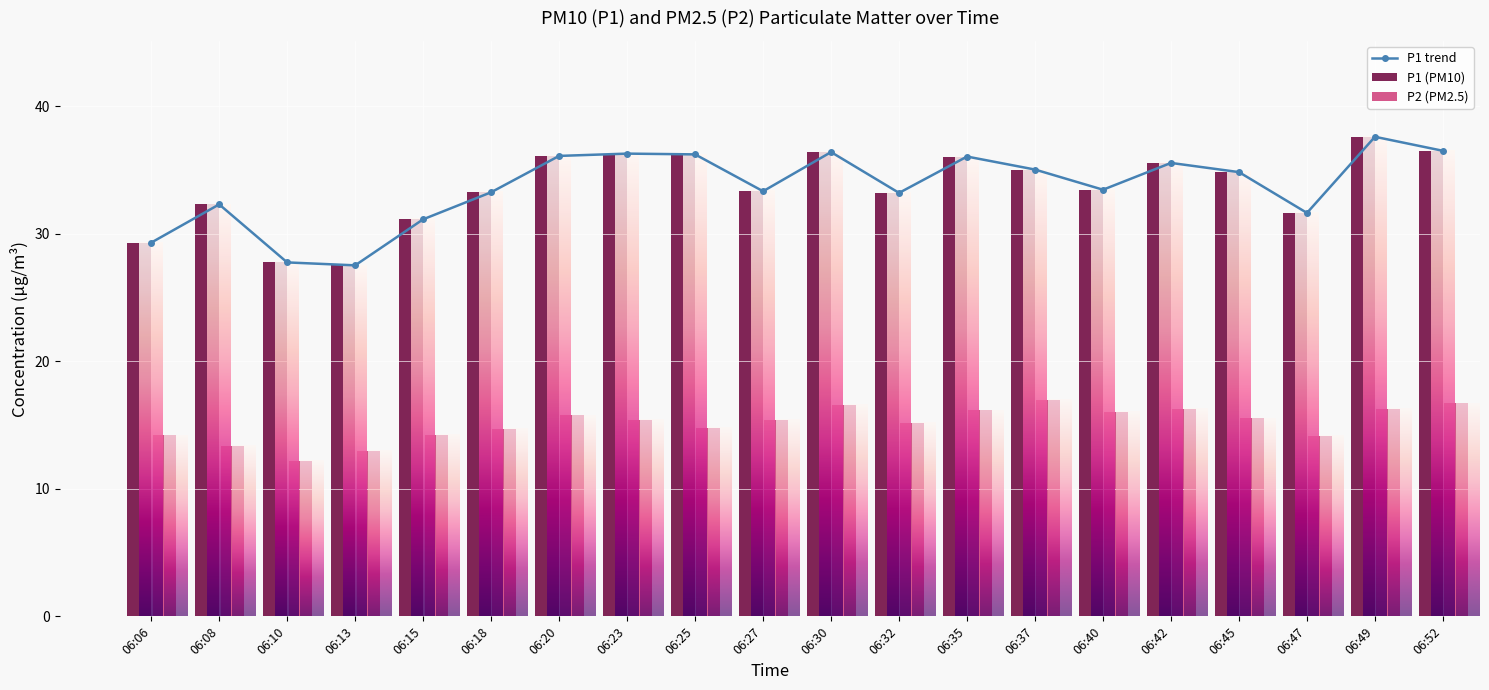

What is the value of the P1 trend bar at the 18th from the left?

31.6